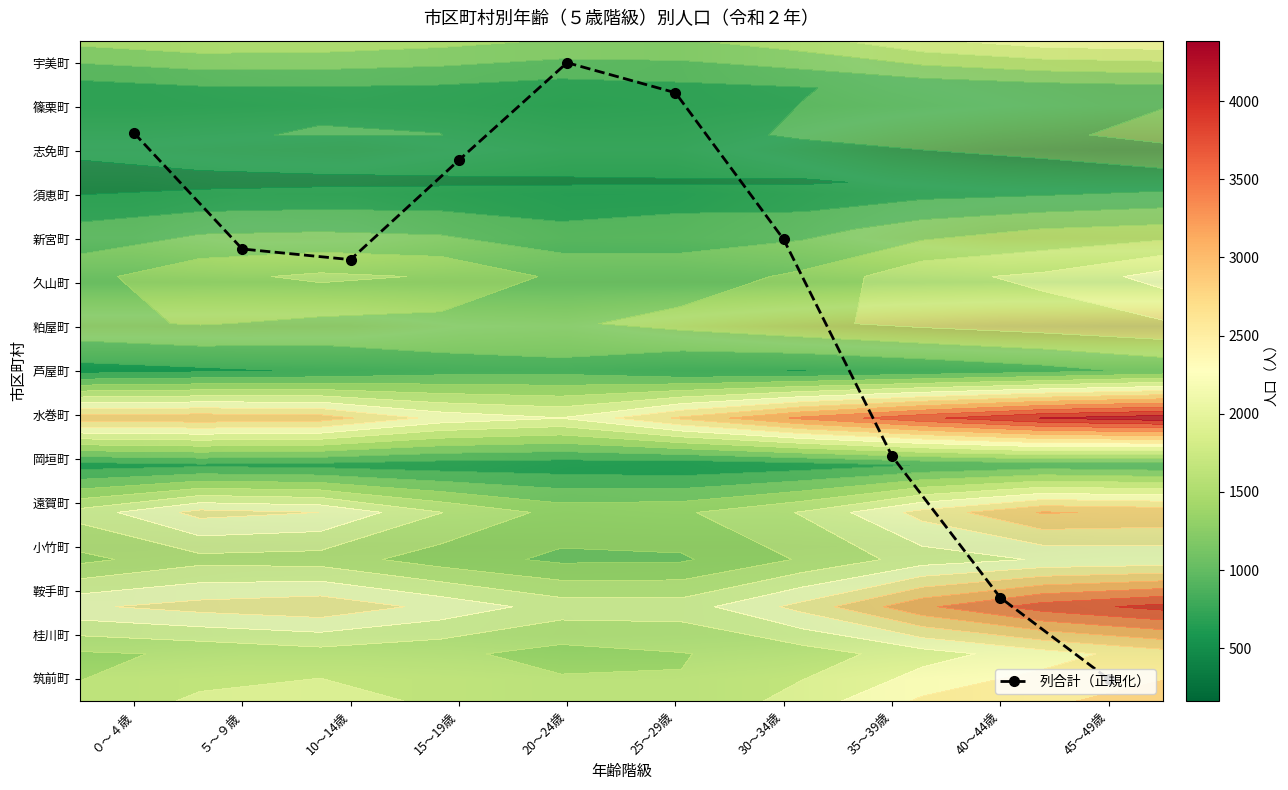

What is the difference between the 桂川町 values at 20～24歳 and 35～39歳?

219.0